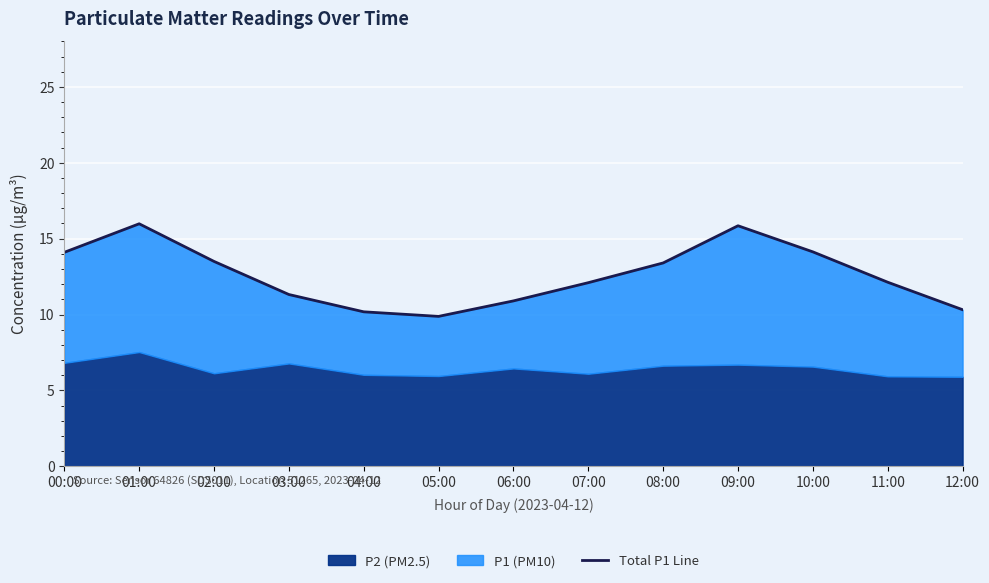

What value does the data have at 04:00?

10.2